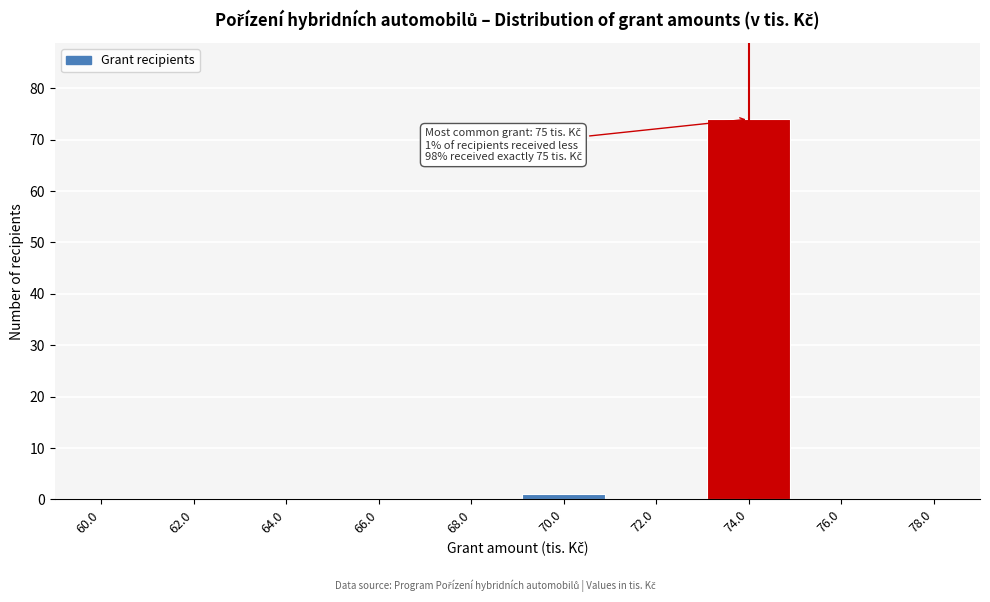

Reading left to right, what are all the values shown in this chart?

60.0=0	62.0=0	64.0=0	66.0=0	68.0=0	70.0=1	72.0=0	74.0=74	76.0=0	78.0=0